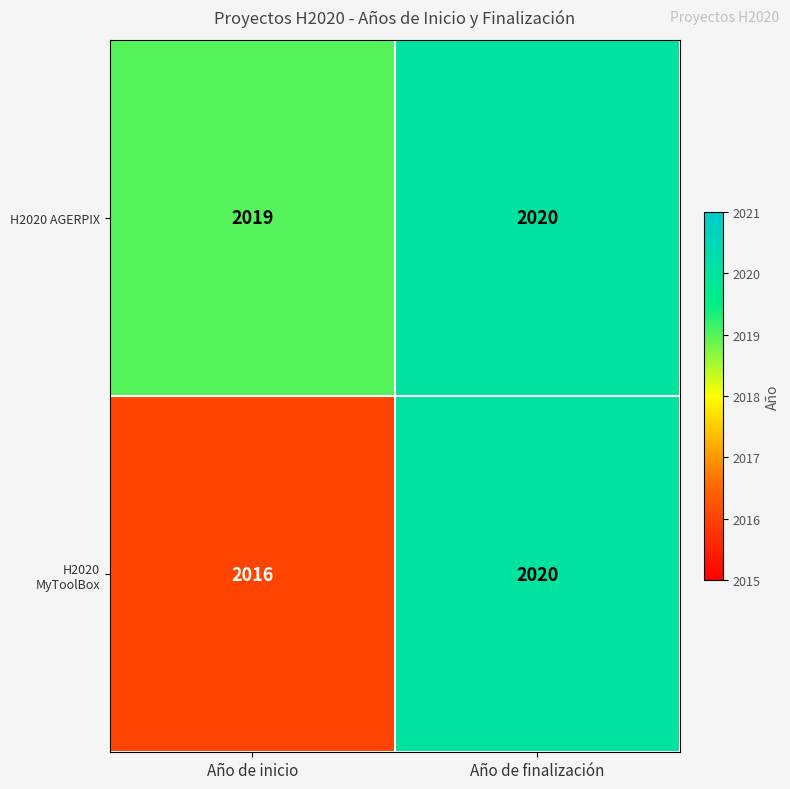

At how many categories does at least one series exceed 2017?

2